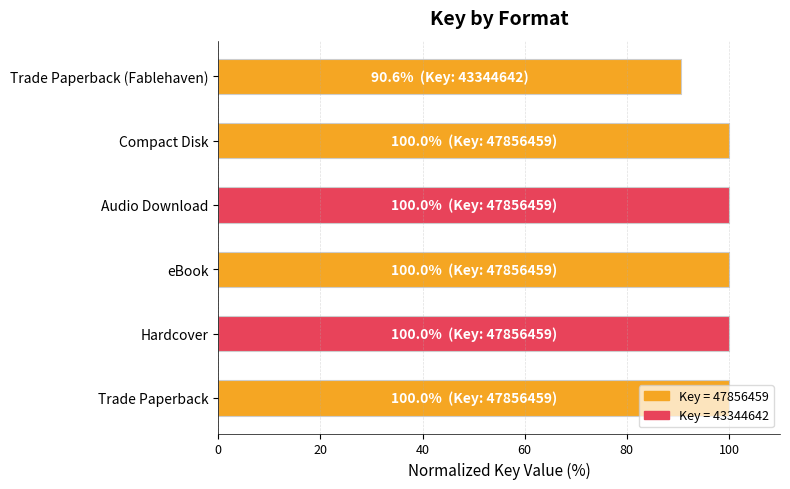

What is the average value?

98.4